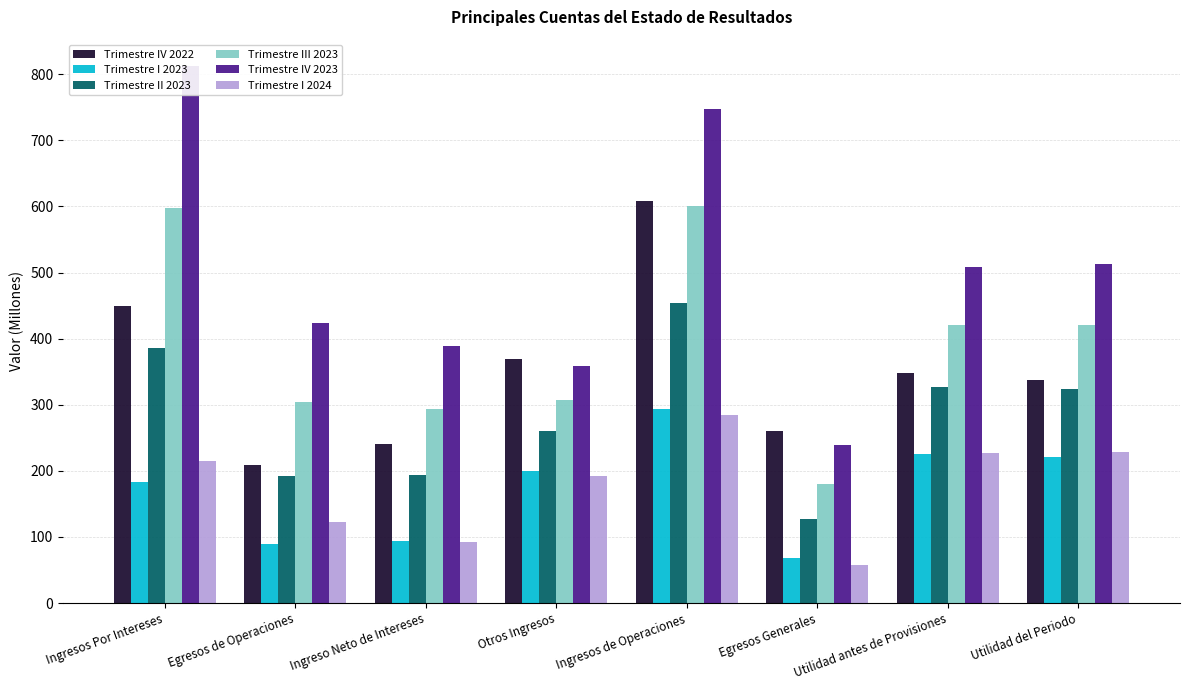

What is the minimum value shown in the chart?

57.6